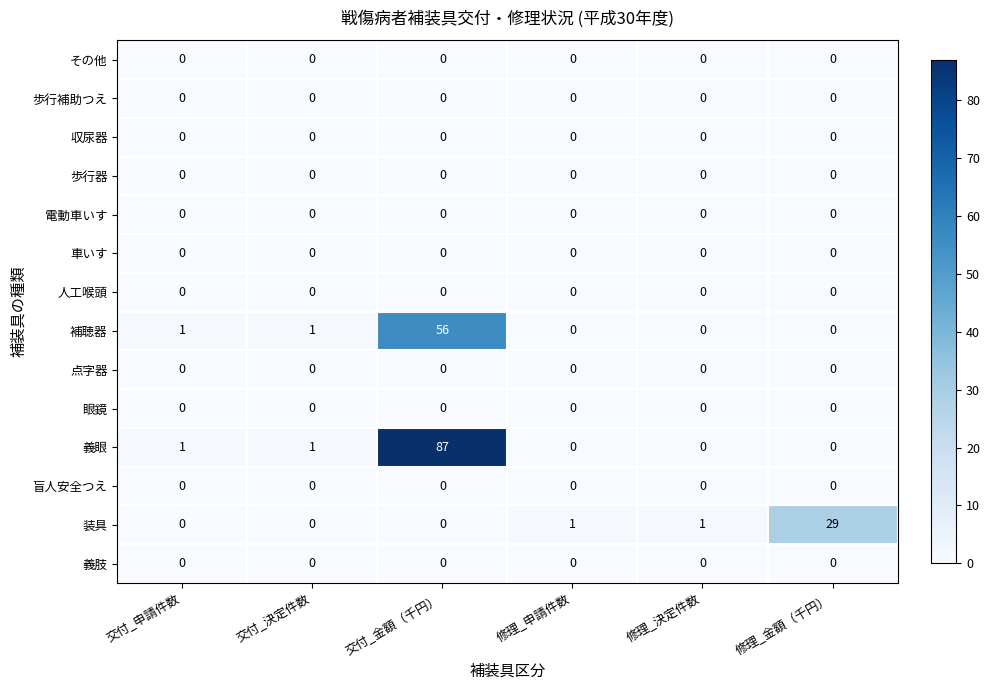

Which series has the largest range (max minus min)?

義眼